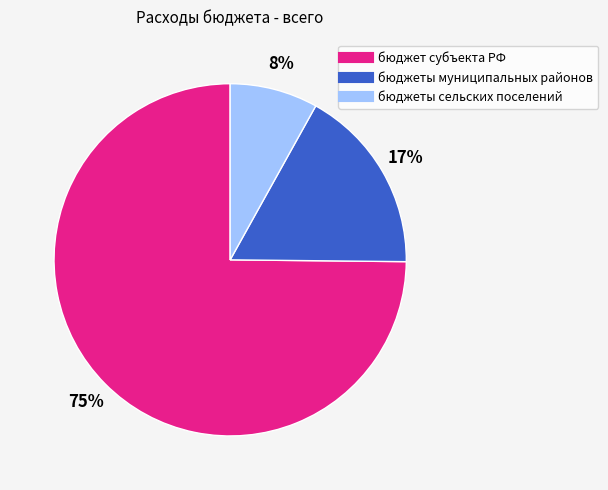

To the nearest percent, what is the difference between the largest and smallest slice percentages?

67%